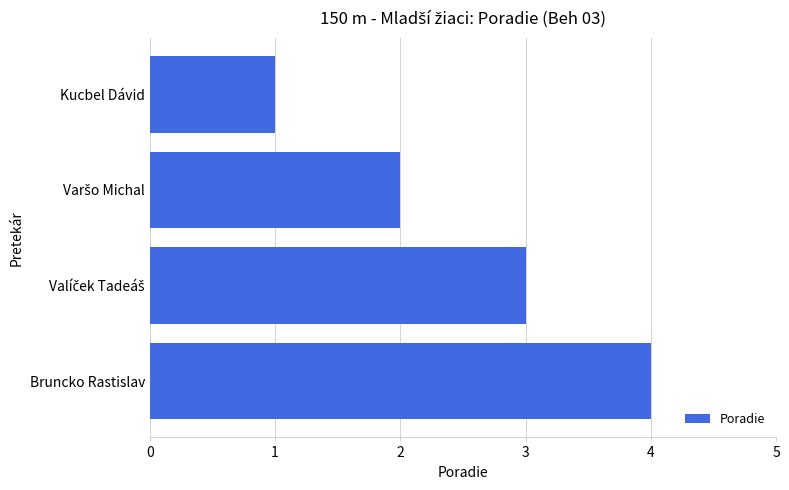

What is the label of the 1st bar from the bottom?

Bruncko Rastislav